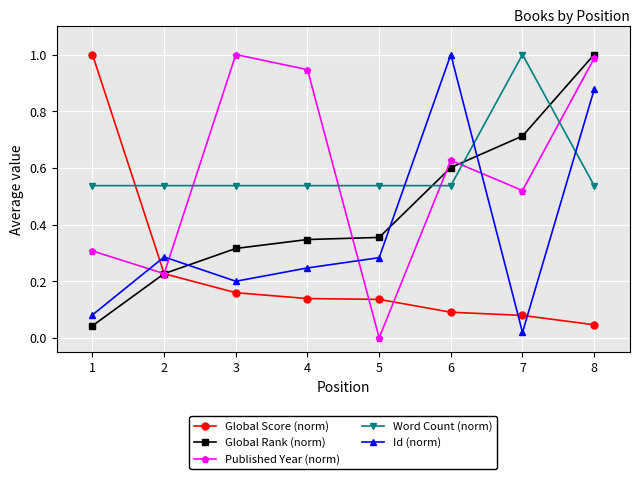

True or false: Global Rank (norm) and Word Count (norm) cross at least once.

True